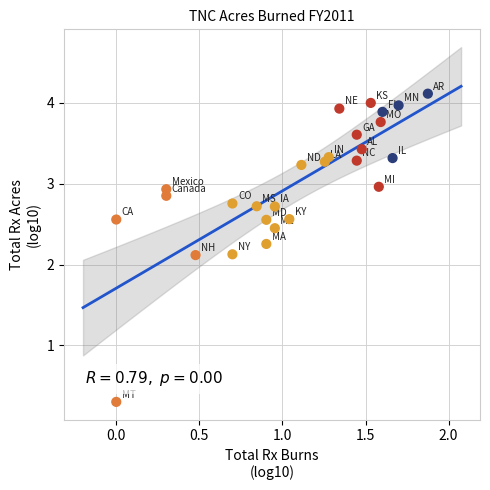

What is the range of Y values (max minus min)?

3.8